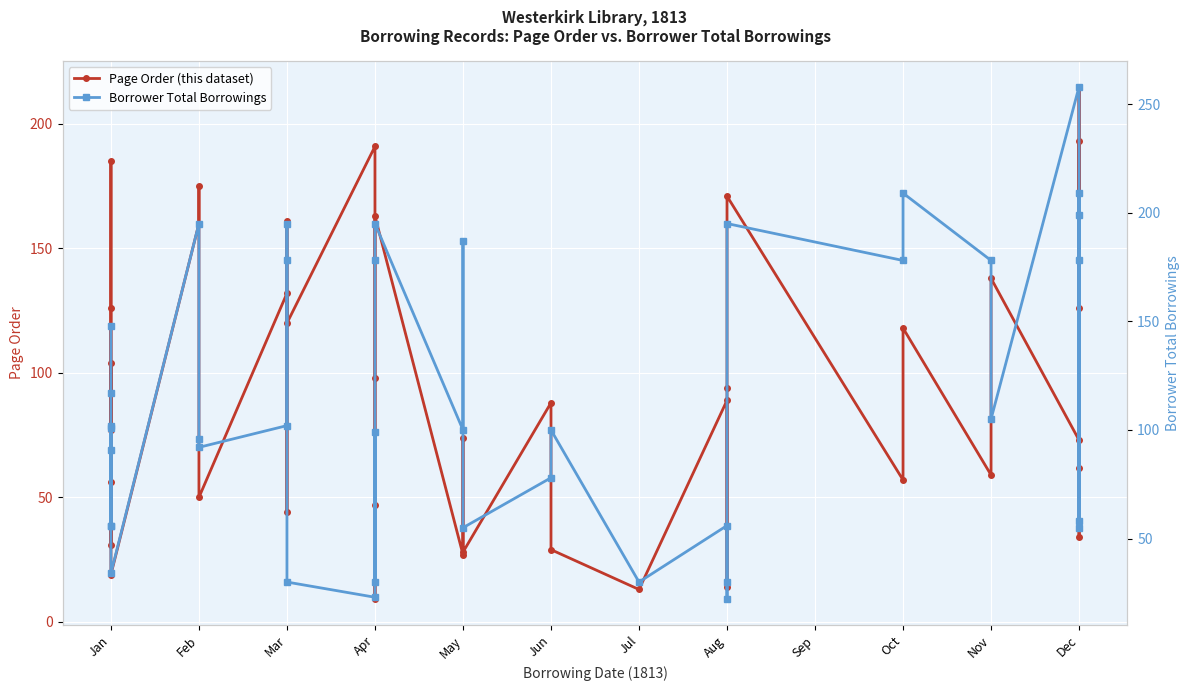

Is the value of Page Order (this dataset) at Apr greater than the value of Borrower Total Borrowings at Dec?

No